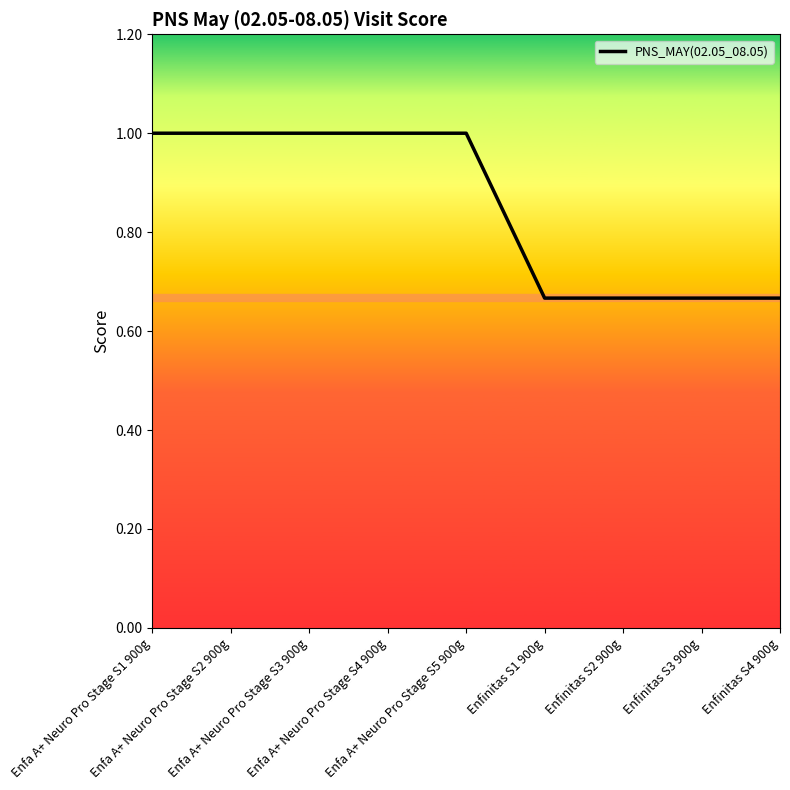

What is the greatest value displayed?

1.0